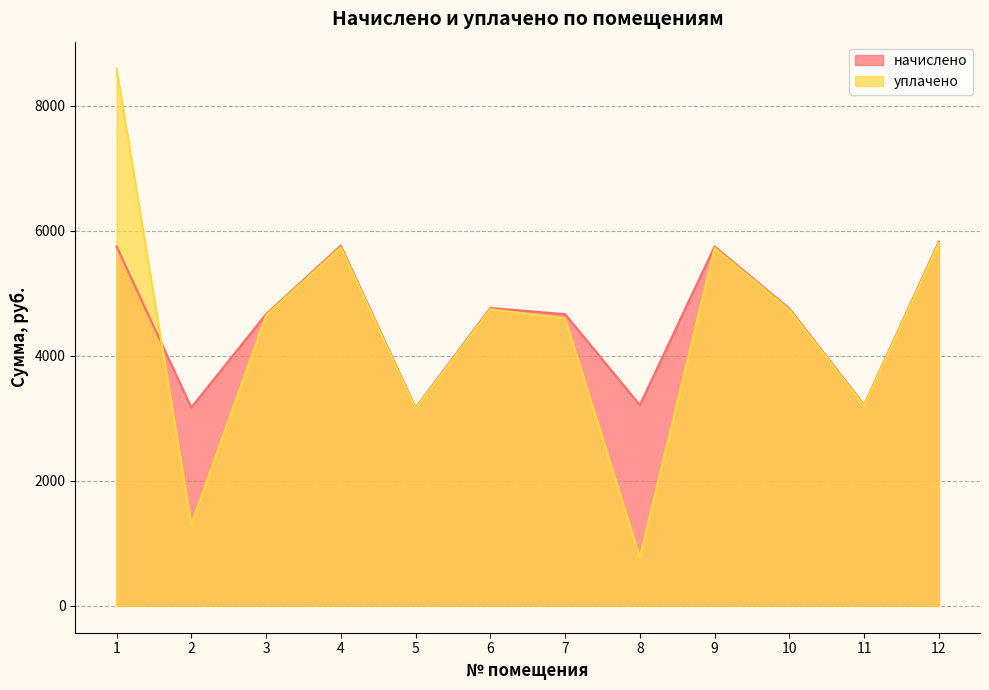

List the series in order of their overall mean, highest first.

начислено, уплачено